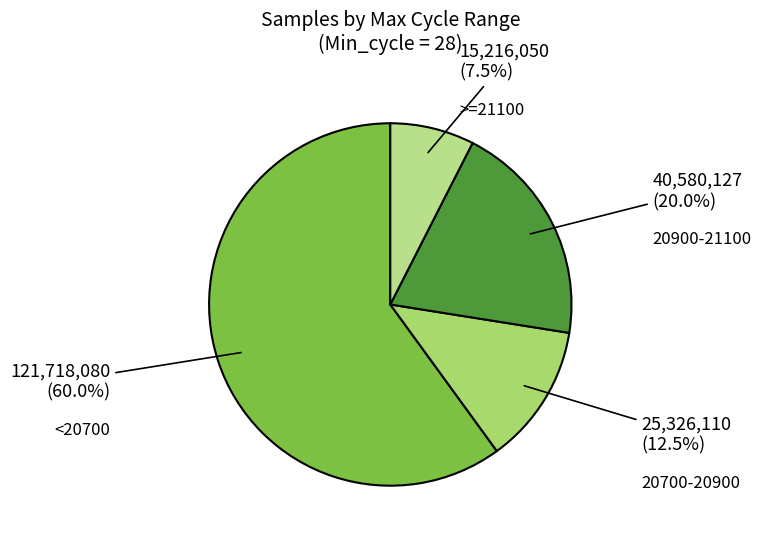

Count the number of slices in the pie.

4